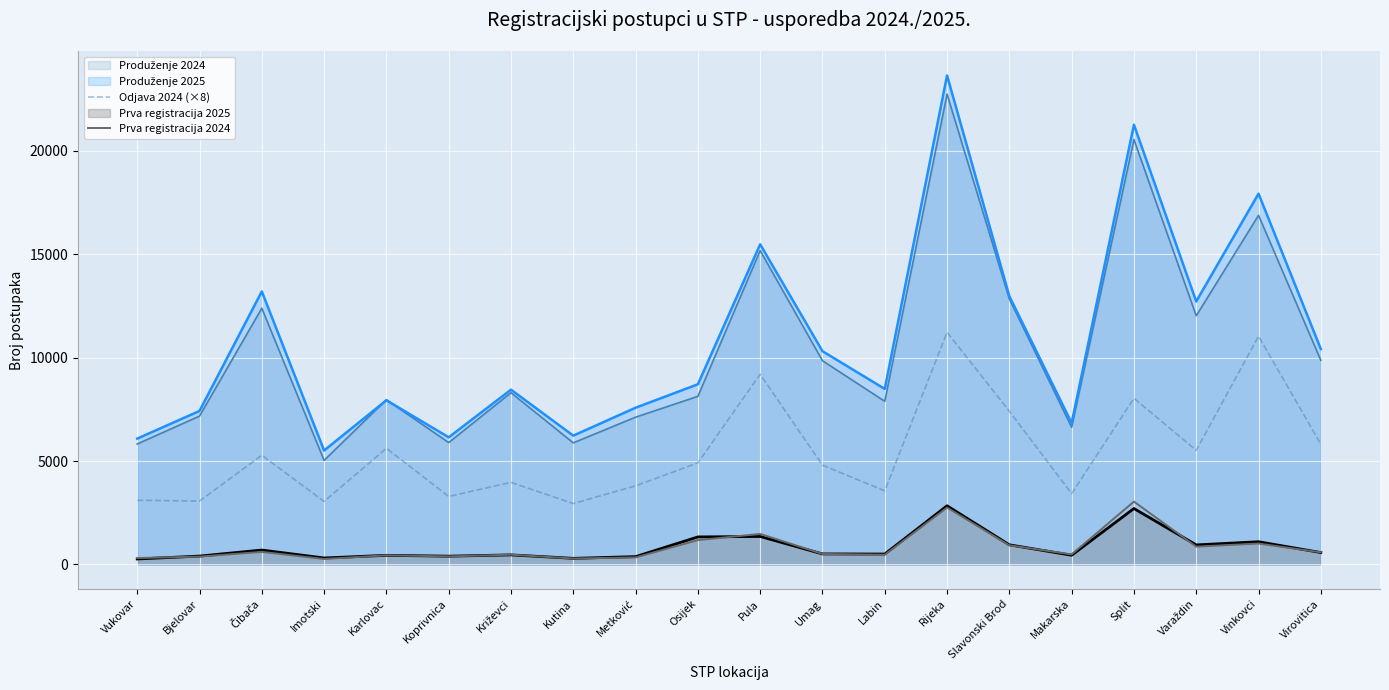

What is the difference between the second highest and second lowest values in the Odjava 2024 (×8) series?

7984